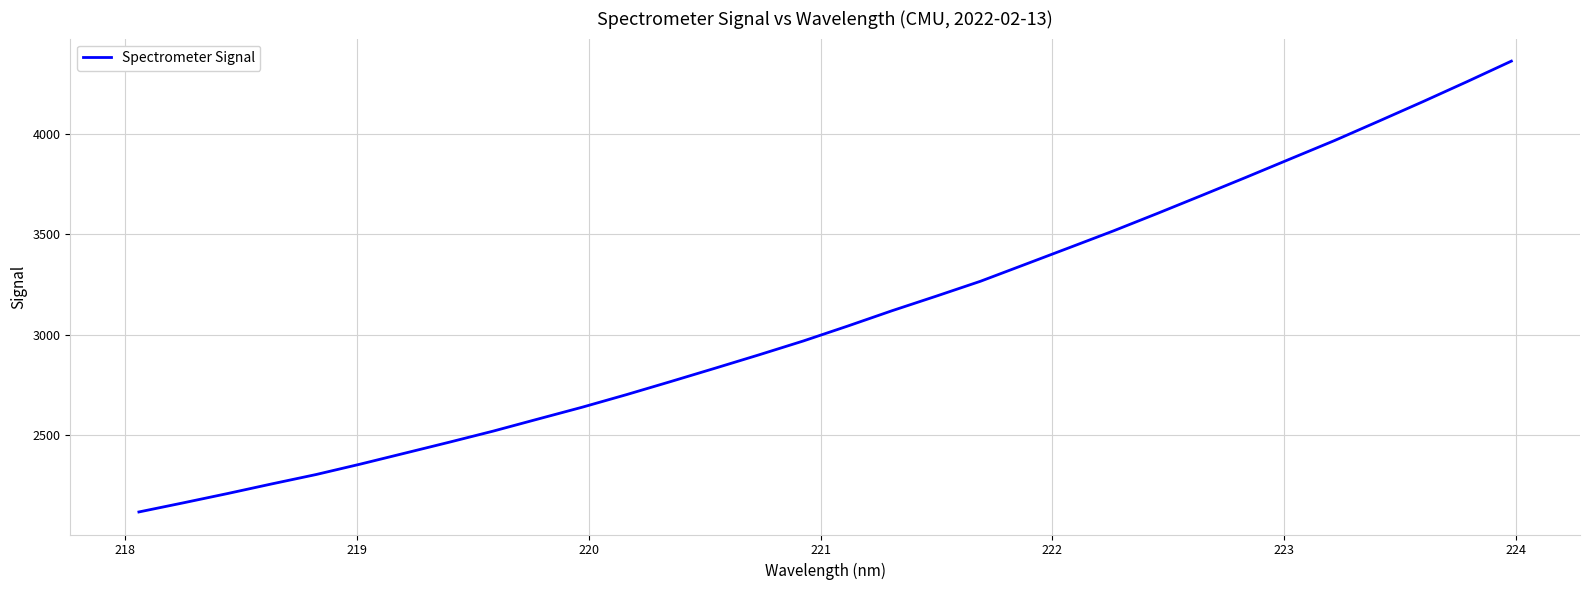

What is the maximum value shown in the chart?

4366.4